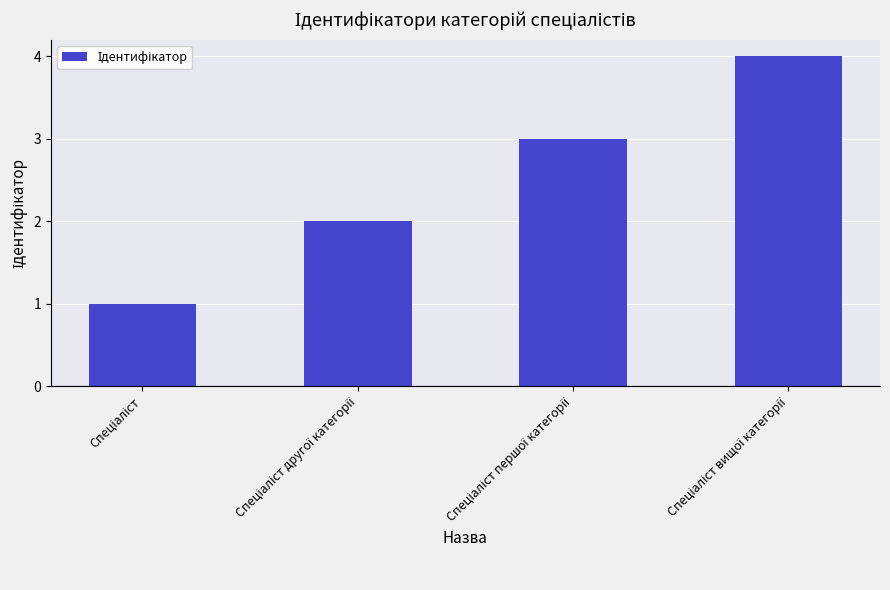

What is the greatest value displayed?

4